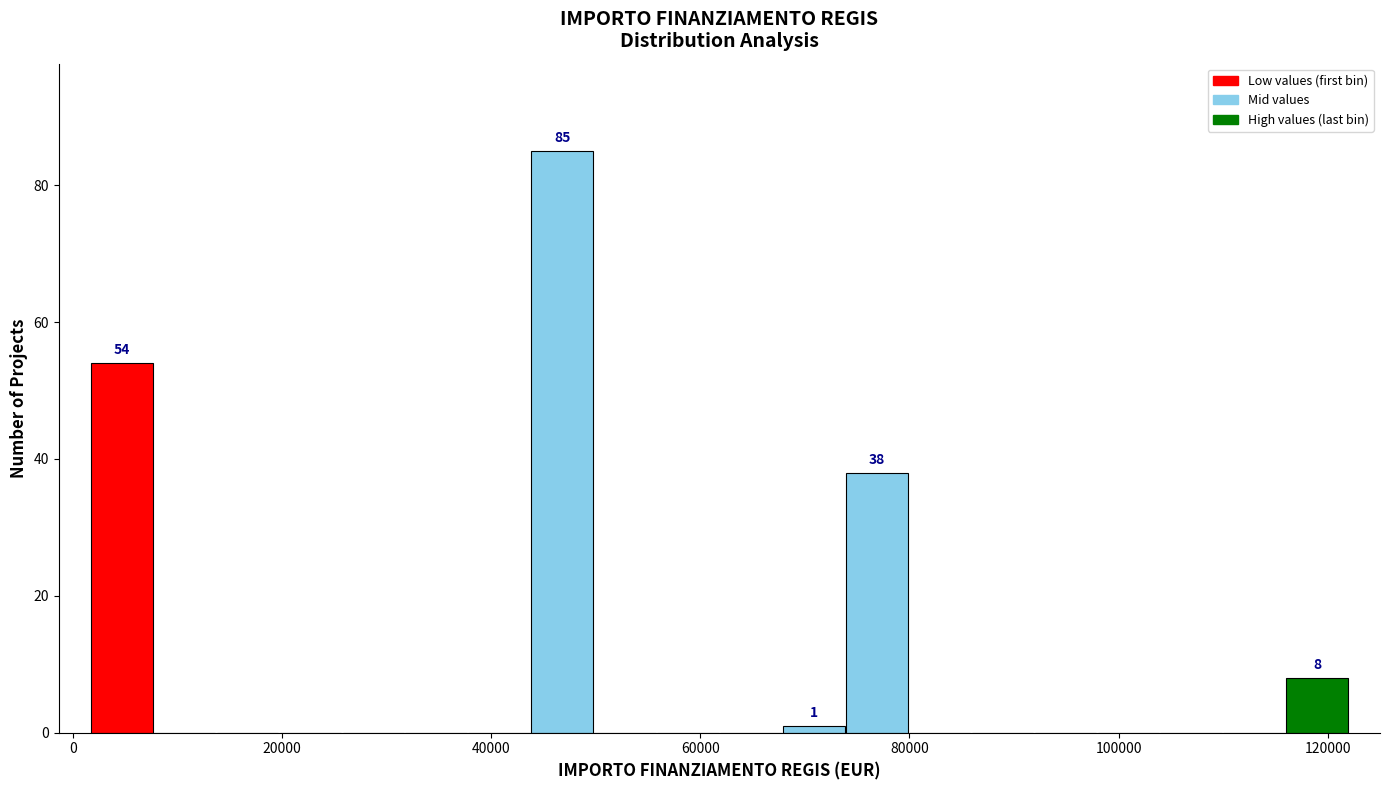

Read against the x-axis, roughly where is the centre of the tallest bar?

46000